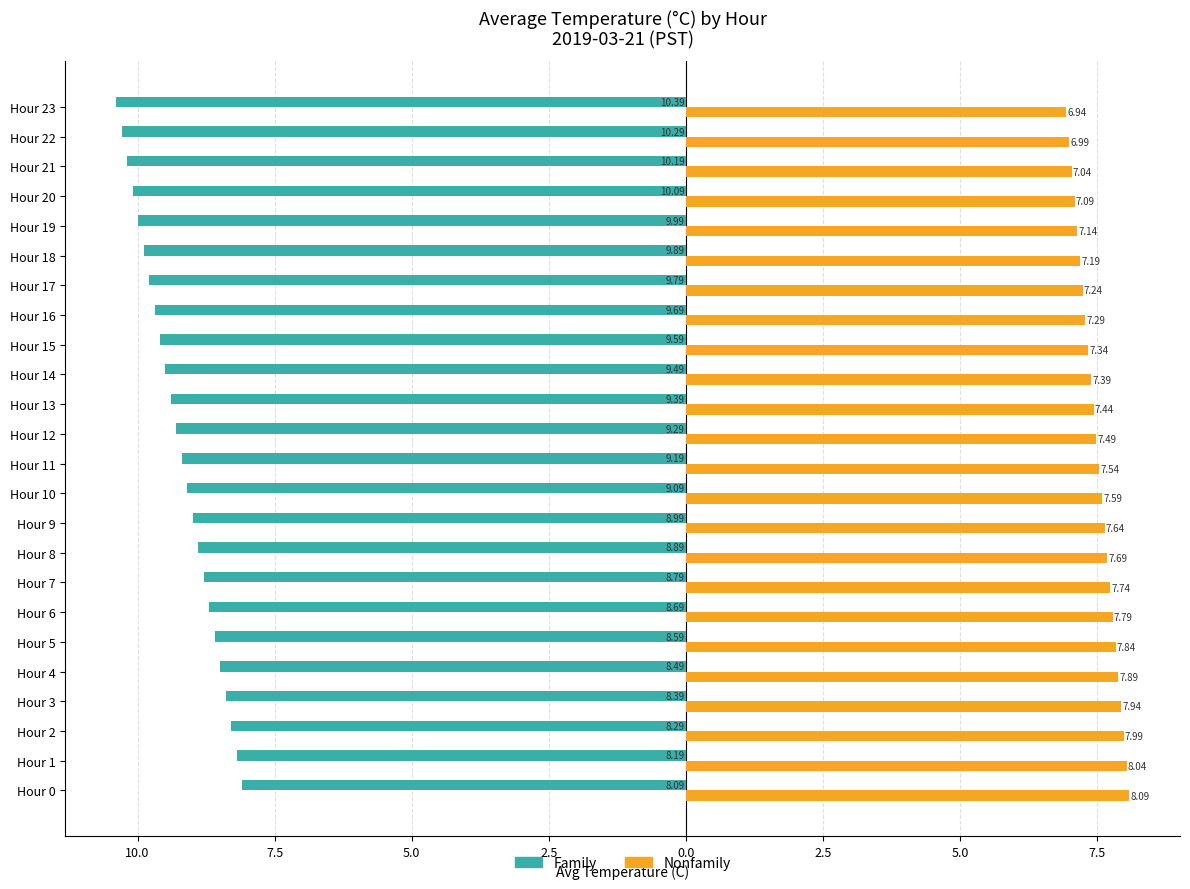

What are all the series names shown in the legend?

Family, Nonfamily